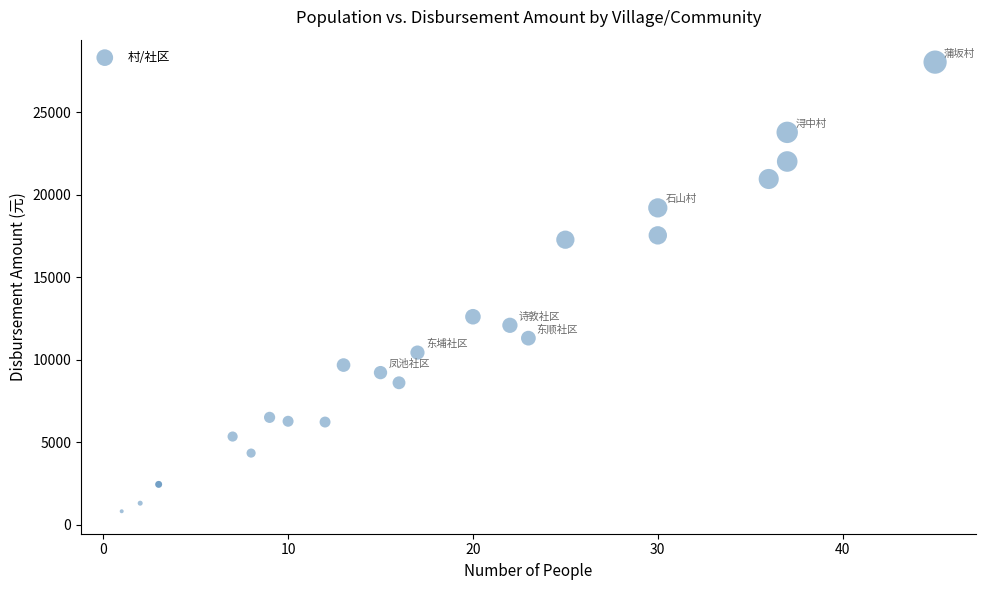

What Y value in the scatter plot is closest to 14420?

12600